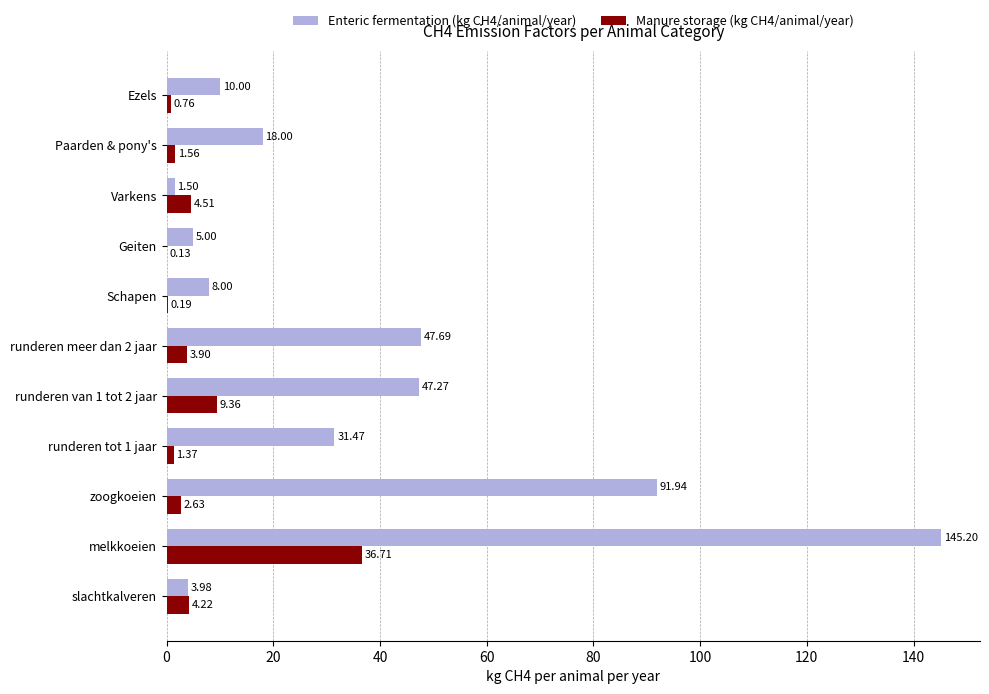

Where is Enteric fermentation (kg CH4/animal/year) nearest to the value 73?

zoogkoeien